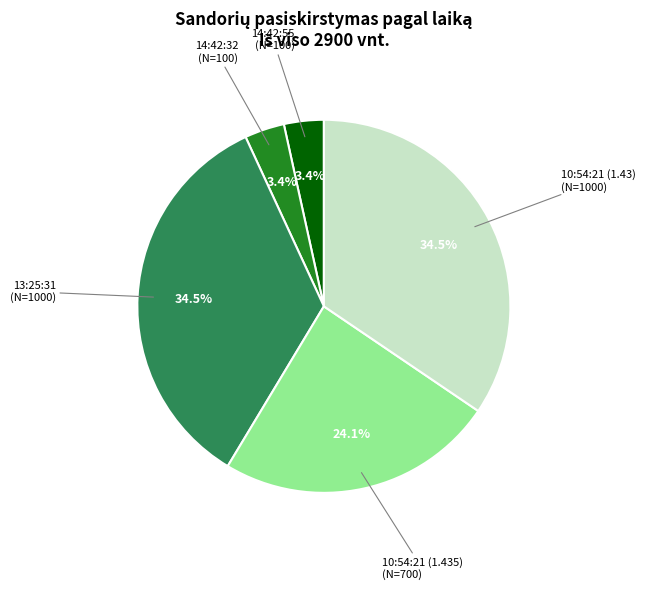

Does any single category account for the majority?

No